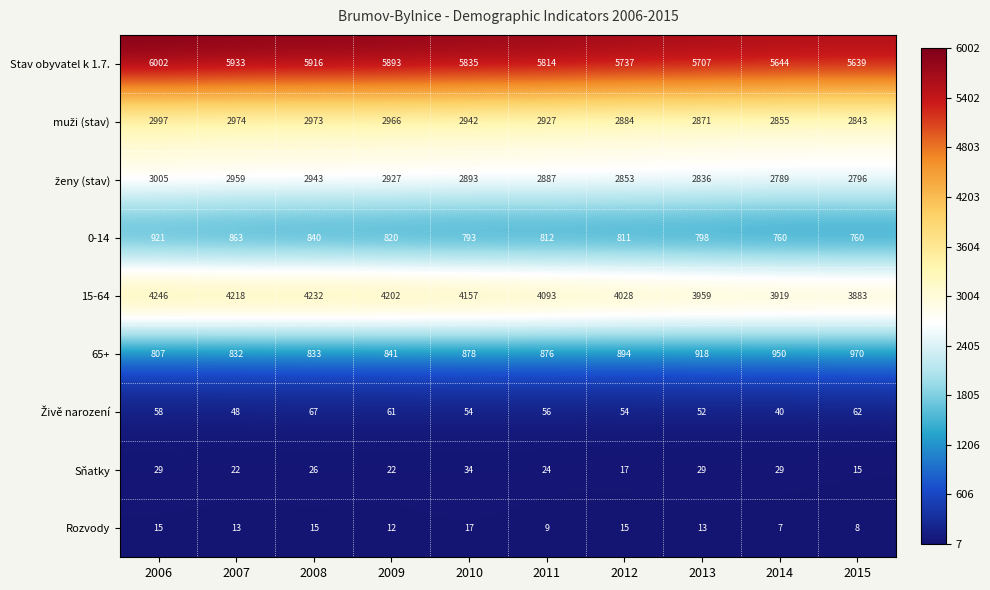

What is the difference between the highest and lowest values at 2012?

5722